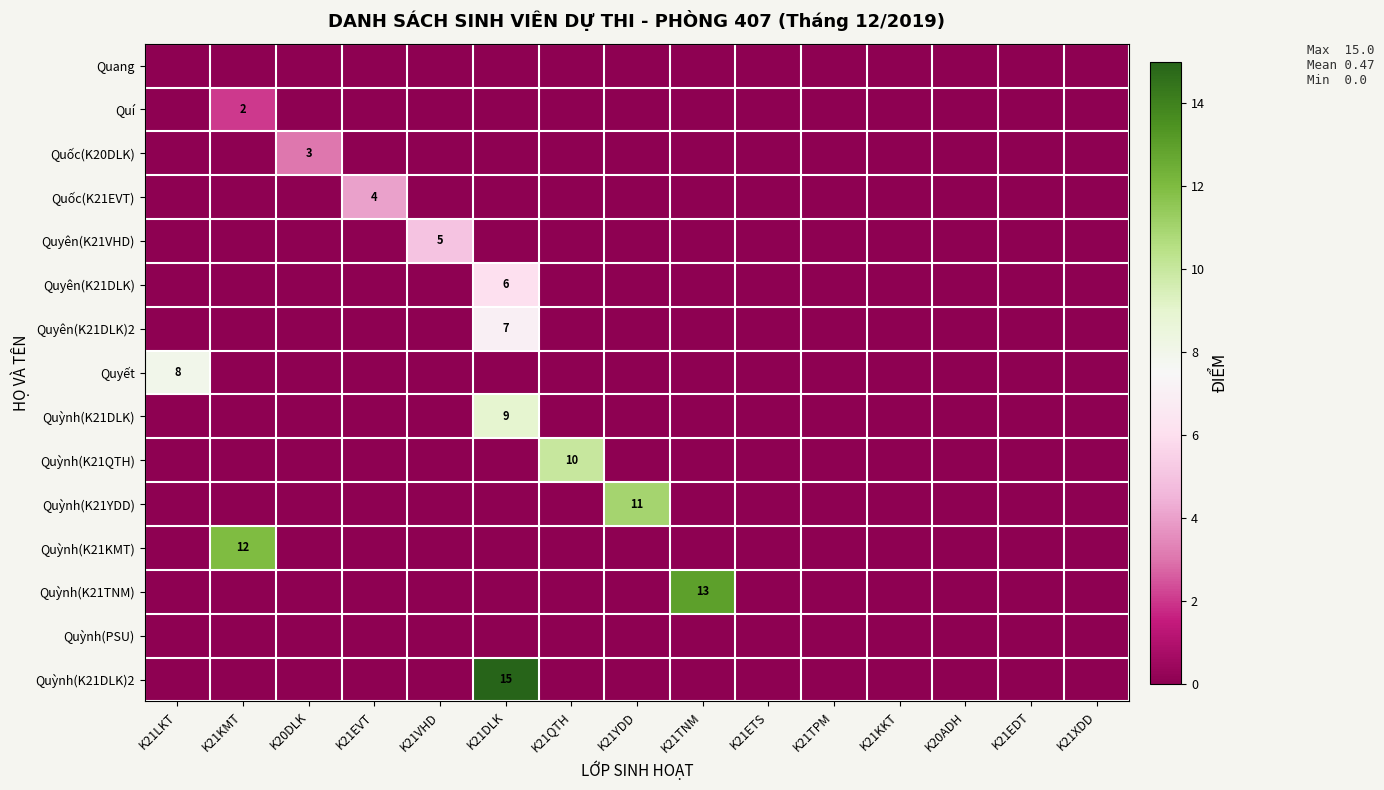

Which series changed the most between K21EVT and K21ETS?

Quốc(K21EVT)